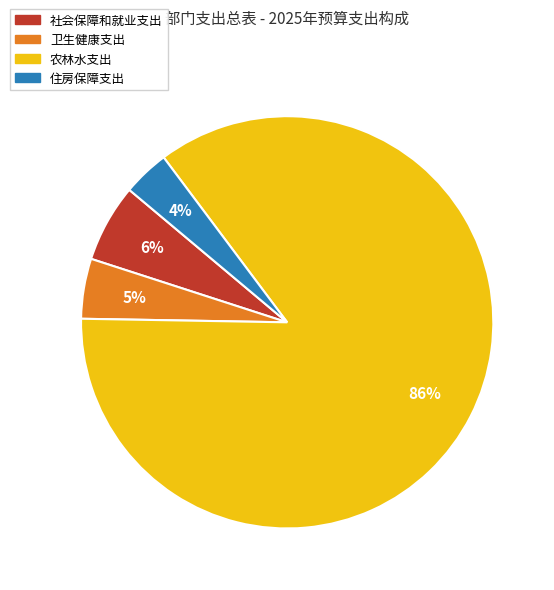

To the nearest percent, what portion does 住房保障支出 represent?

4%